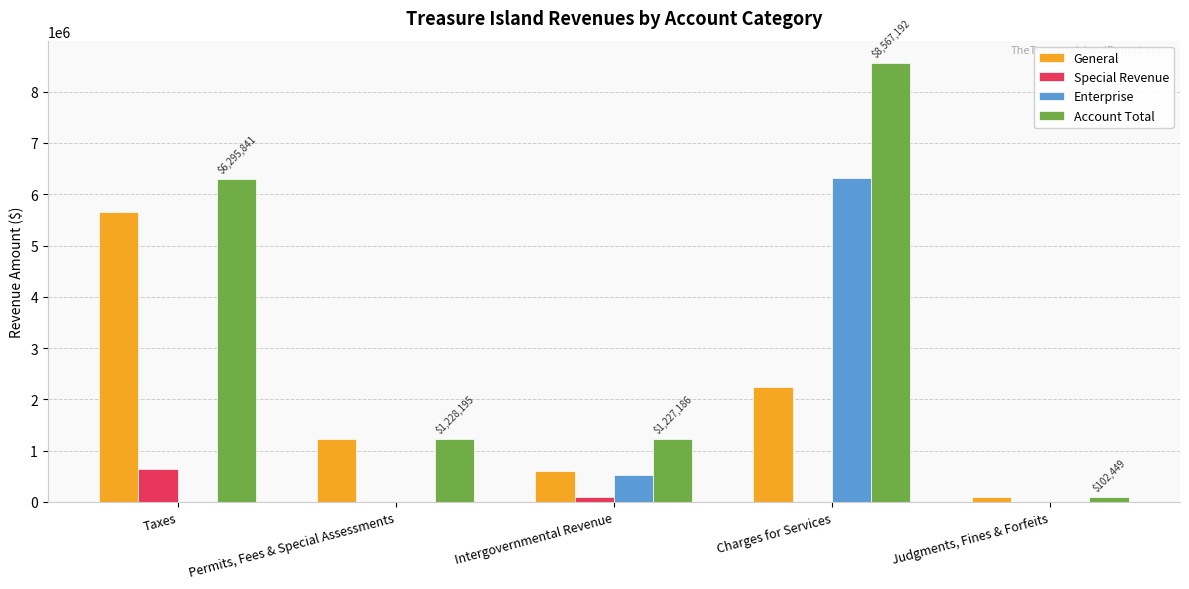

Which series has the largest total across all categories?

Account Total